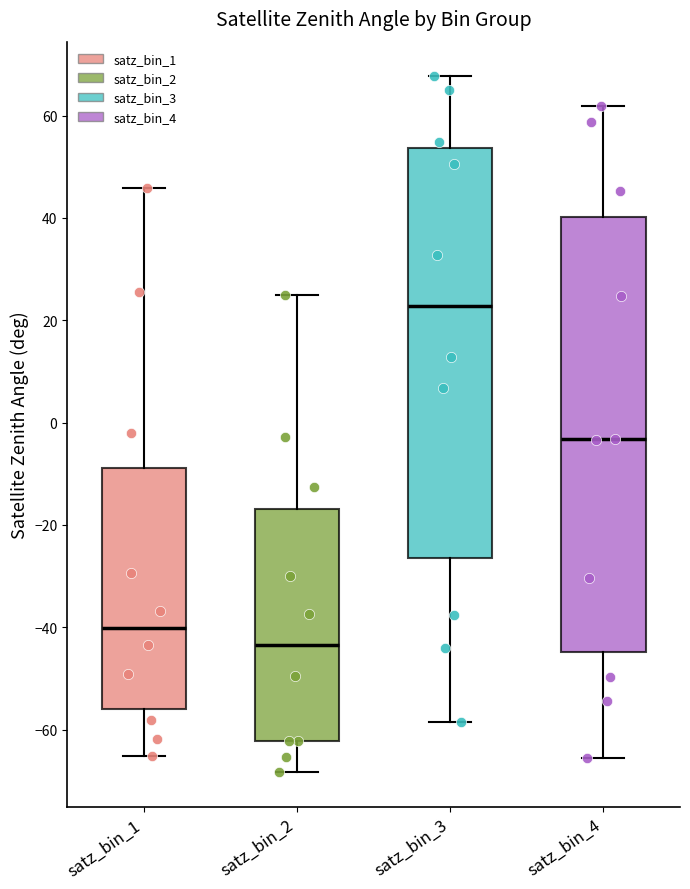

Reading left to right, read every box against the y-axis: the position of its median line, the range the box covers, and the ends of its whiskers. The values are not printed on the chart, so give them approximately, as read against the axis.

satz_bin_1: median -40, box -56 to -8, whiskers -66 to 46
satz_bin_2: median -44, box -62 to -16, whiskers -68 to 26
satz_bin_3: median 22, box -26 to 54, whiskers -58 to 68
satz_bin_4: median -4, box -44 to 40, whiskers -66 to 62